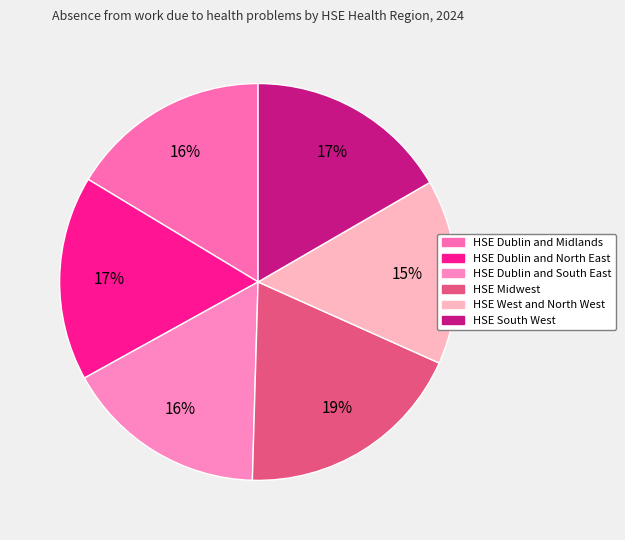

What percentage do HSE Dublin and North East and HSE Midwest together represent?

35.4%